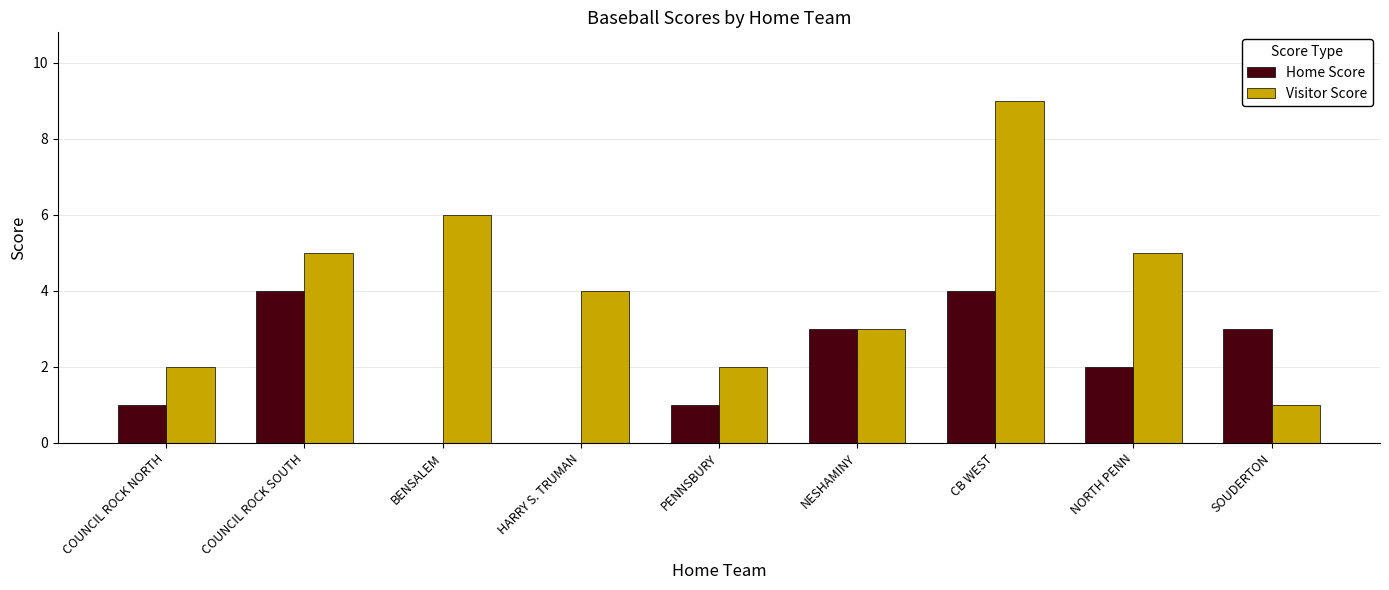

Where does the Home Score series first go above 2?

COUNCIL ROCK SOUTH